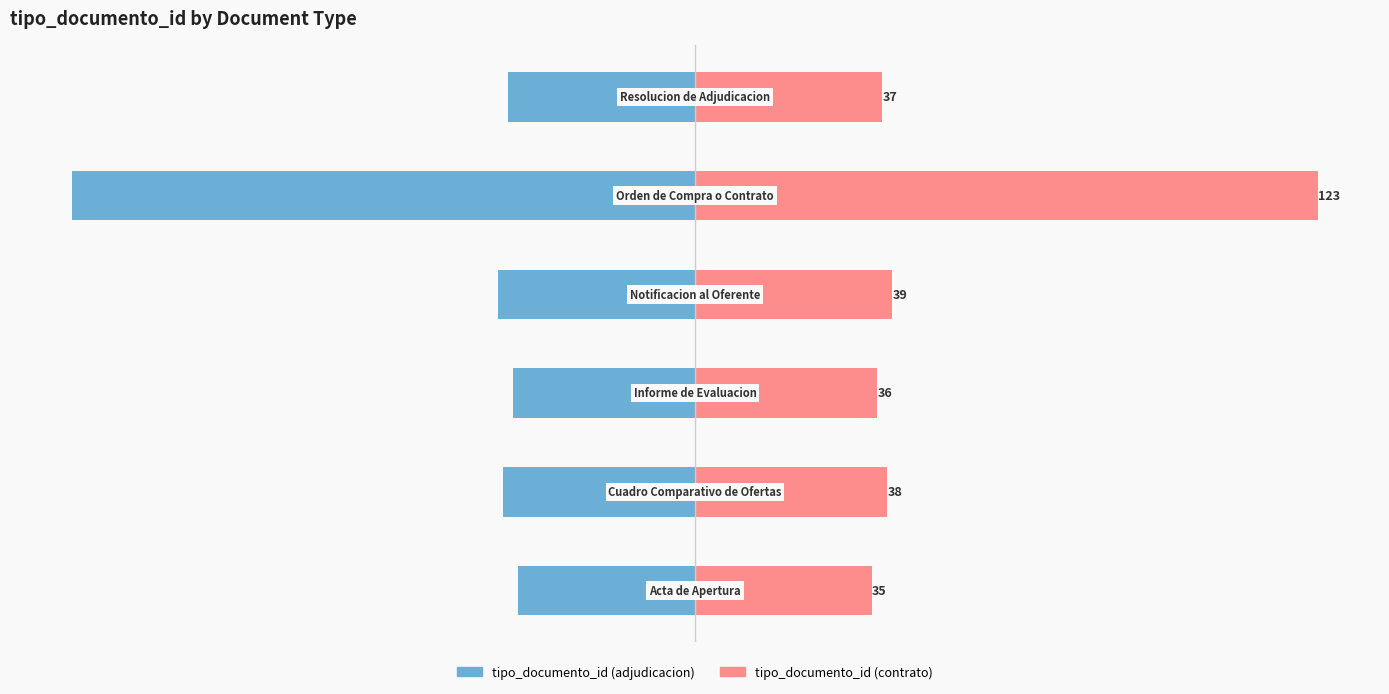

How many bars are there in total?

12